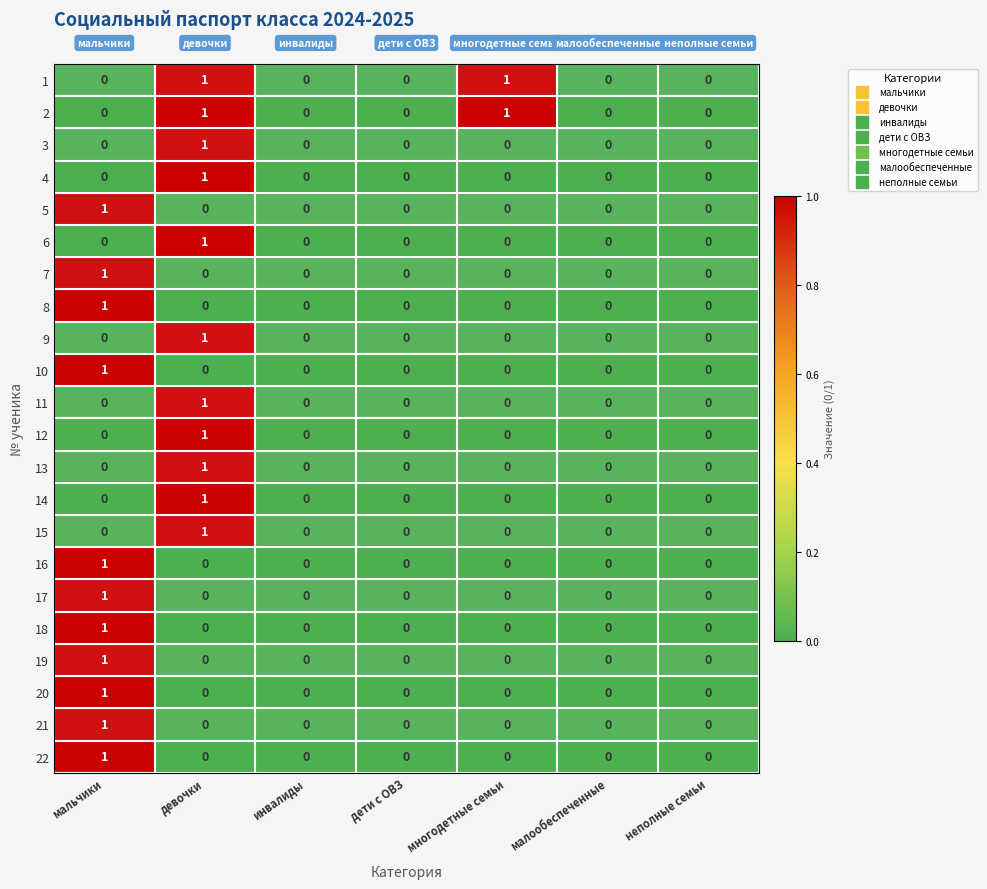

The value of 11 at мальчики is 0. True or false?

True